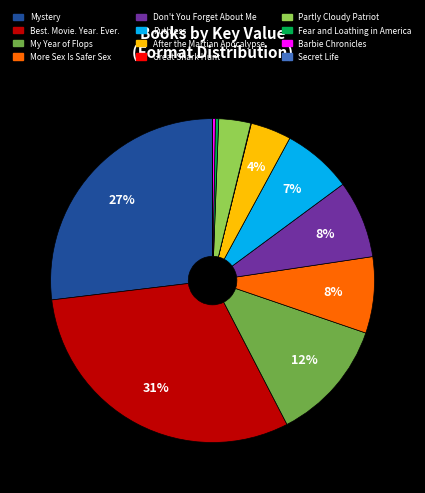

To the nearest percent, what portion does After the Martian Apocalypse represent?

4%